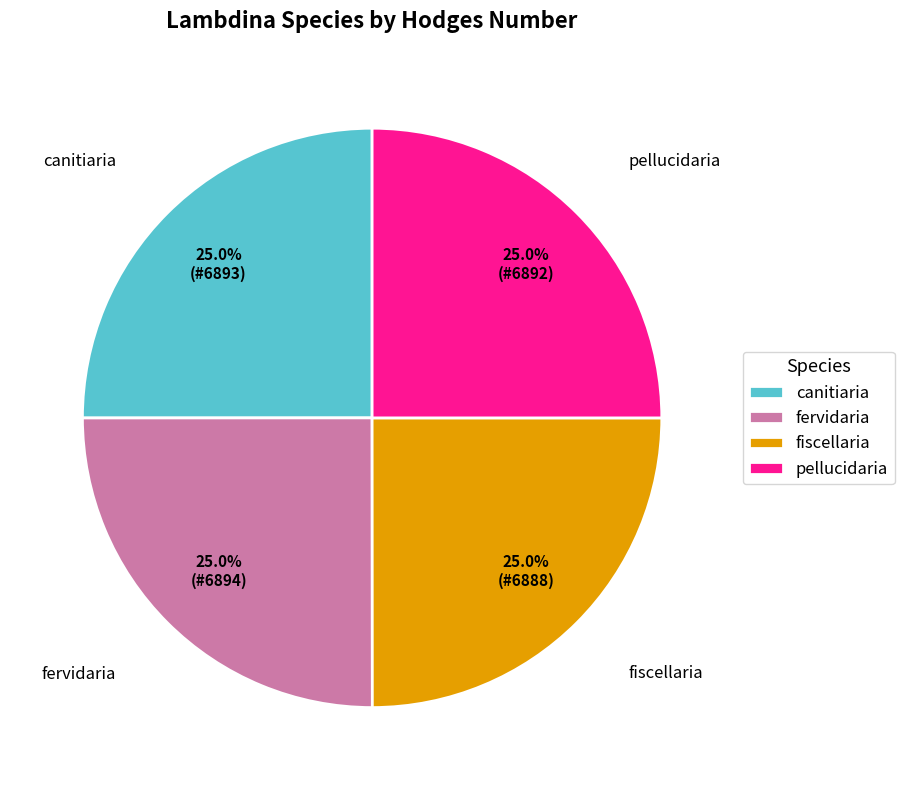

What portion of the pie excludes canitiaria?

75.0%